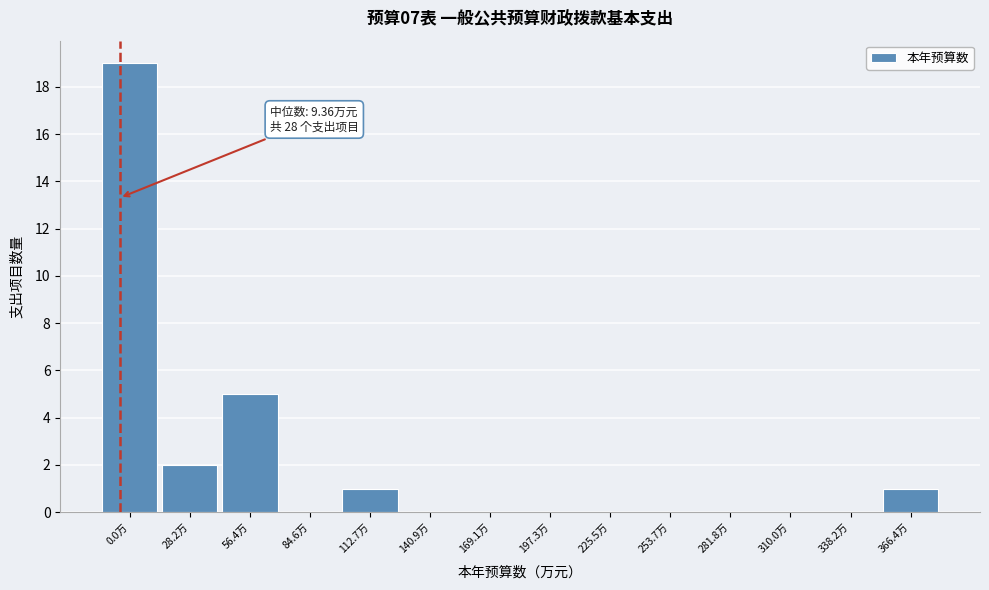

Reading left to right, extract all data points from this chart.

0.0万=19	28.2万=2	56.4万=5	84.6万=0	112.7万=1	140.9万=0	169.1万=0	197.3万=0	225.5万=0	253.7万=0	281.8万=0	310.0万=0	338.2万=0	366.4万=1